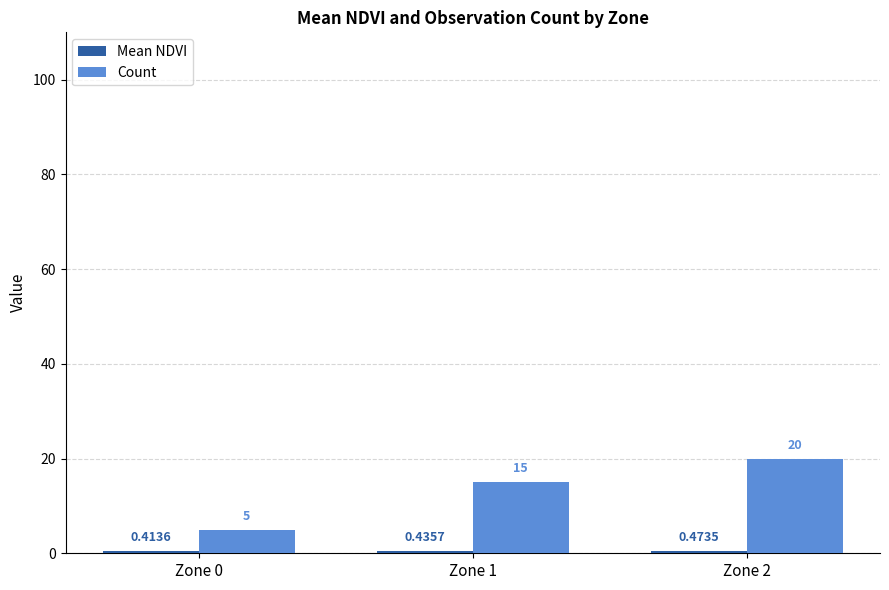

Between Zone 1 and Zone 2, which series saw the biggest shift?

Count